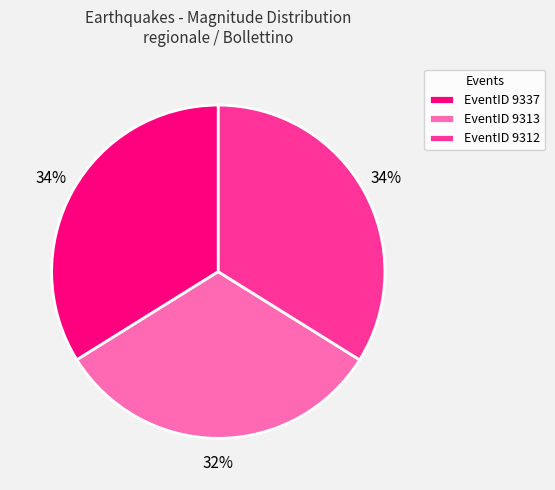

Between EventID 9337 and EventID 9313, which is larger?

EventID 9337